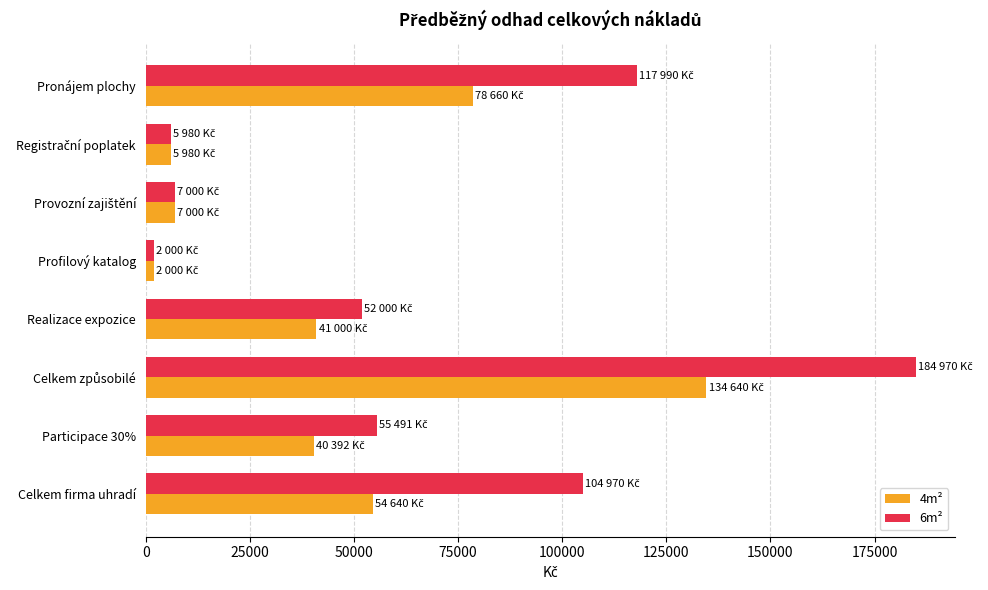

Which series has the widest spread of values?

6m²